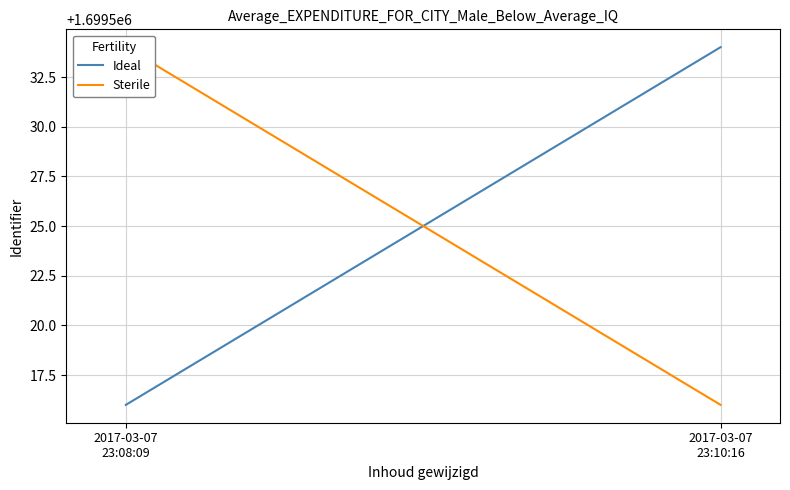

What position from the right is 2017-03-07
23:08:09?

2